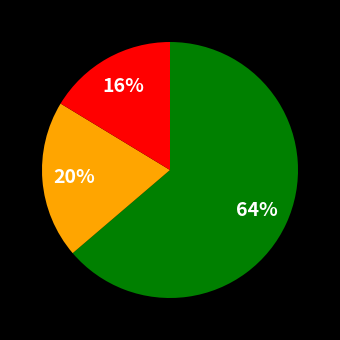

To the nearest percent, what is the average slice percentage?

33%